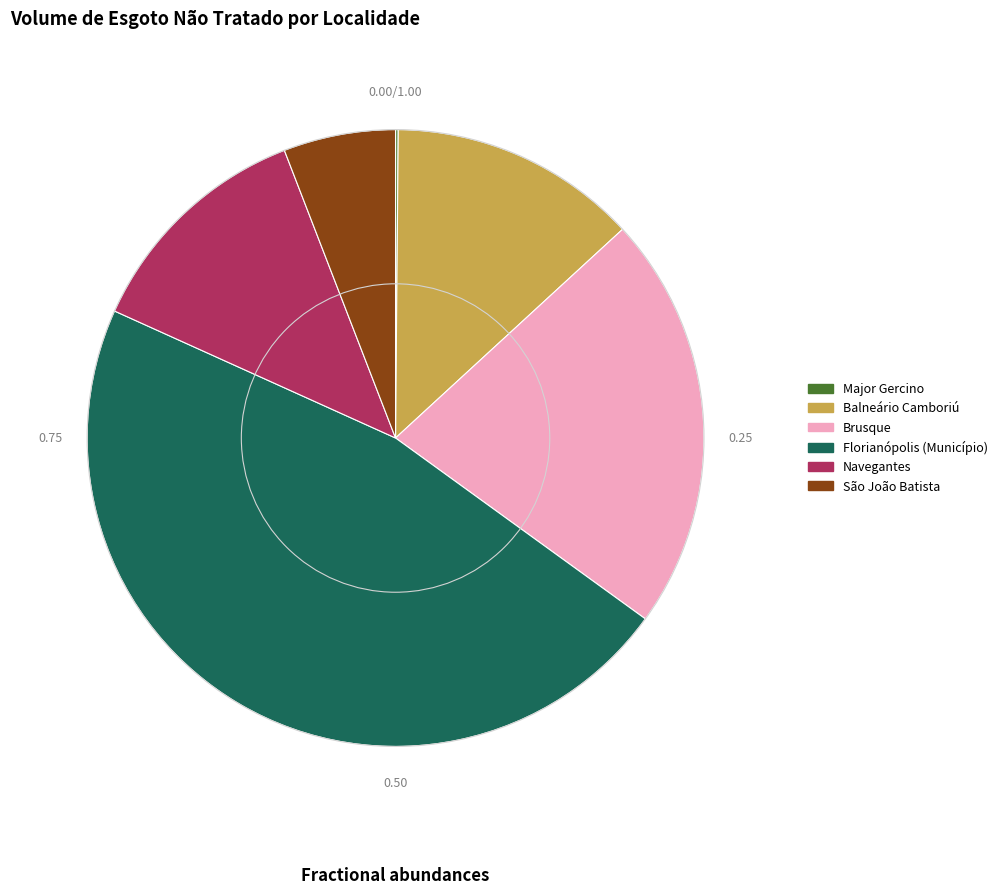

Is there a majority slice in this chart?

No